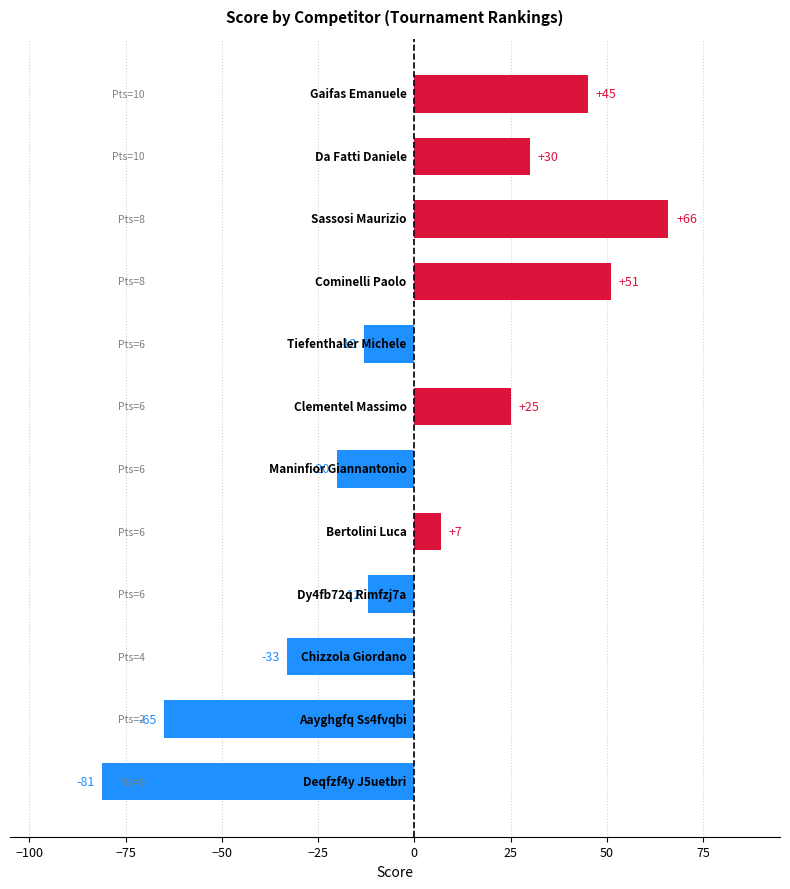

Reading top to bottom, extract all data points from this chart.

45	30	66	51	-13	25	-20	7	-12	-33	-65	-81